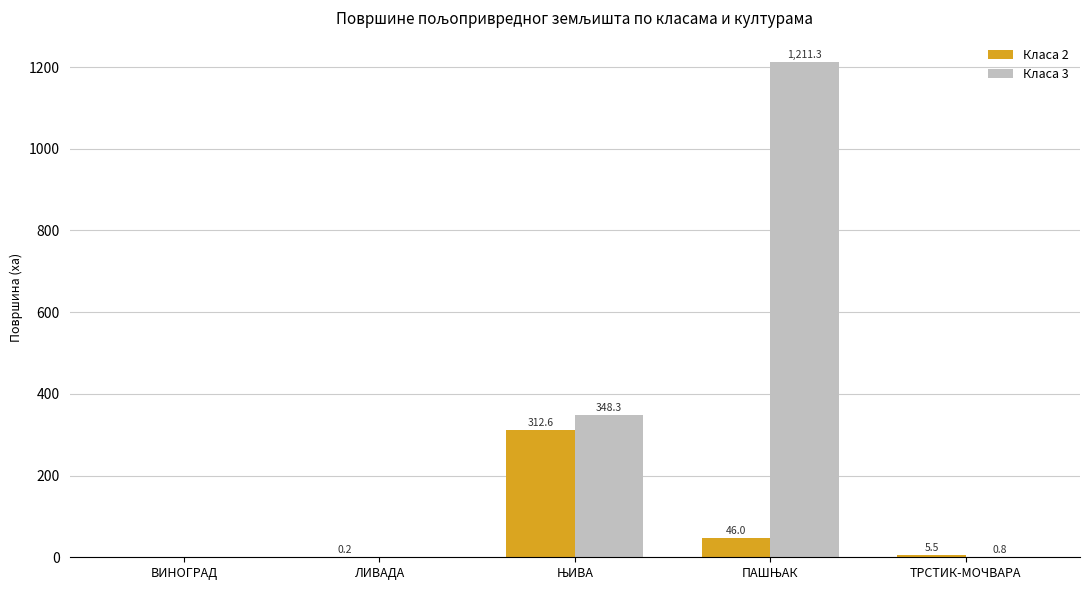

What is the maximum value for Класа 2?

312.6